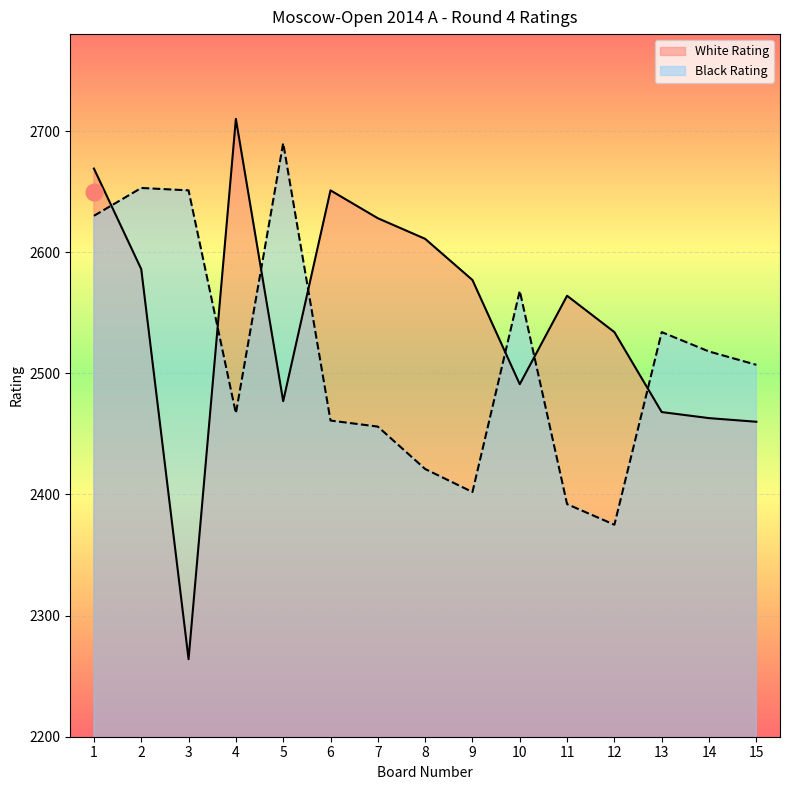

Rank the series by their average value, from lowest to highest.

Black Rating, White Rating